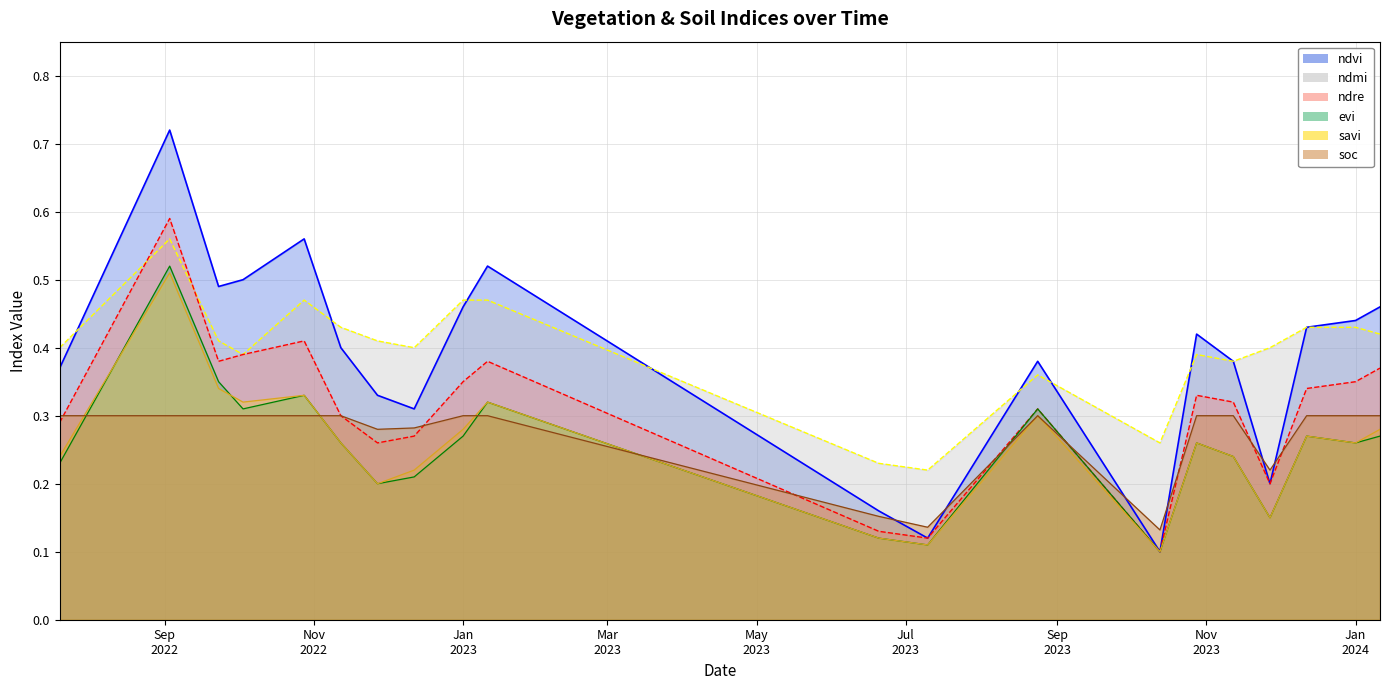

At 13-10-2023, list the series in order from smallest to largest.

ndvi, ndre, evi, savi, soc, ndmi